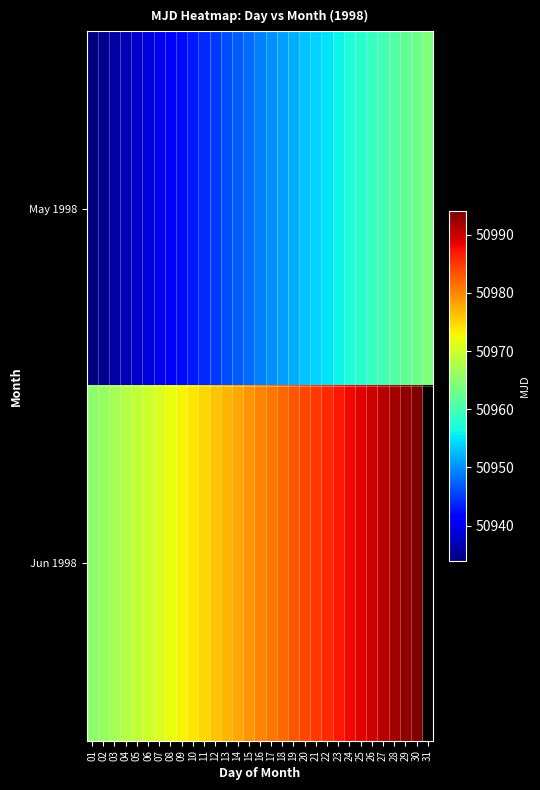

Which series has the widest spread of values?

May 1998